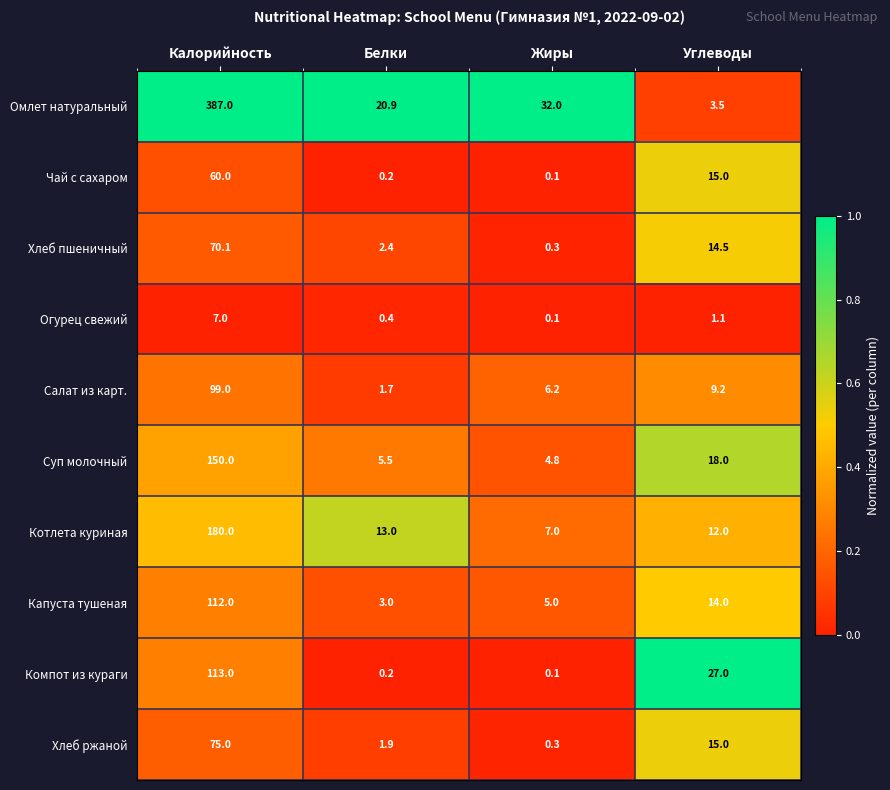

What is the total value across all series at Белки?

49.2